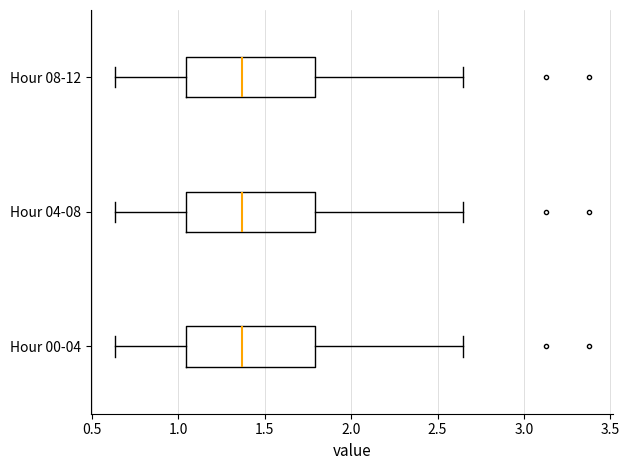

Reading bottom to top, read every box against the x-axis: the position of its median line, the range the box covers, and the ends of its whiskers. The values are not printed on the chart, so give them approximately, as read against the axis.

Hour 00-04: median 1.35, box 1.05 to 1.80, whiskers 0.65 to 2.65
Hour 04-08: median 1.35, box 1.05 to 1.80, whiskers 0.65 to 2.65
Hour 08-12: median 1.35, box 1.05 to 1.80, whiskers 0.65 to 2.65